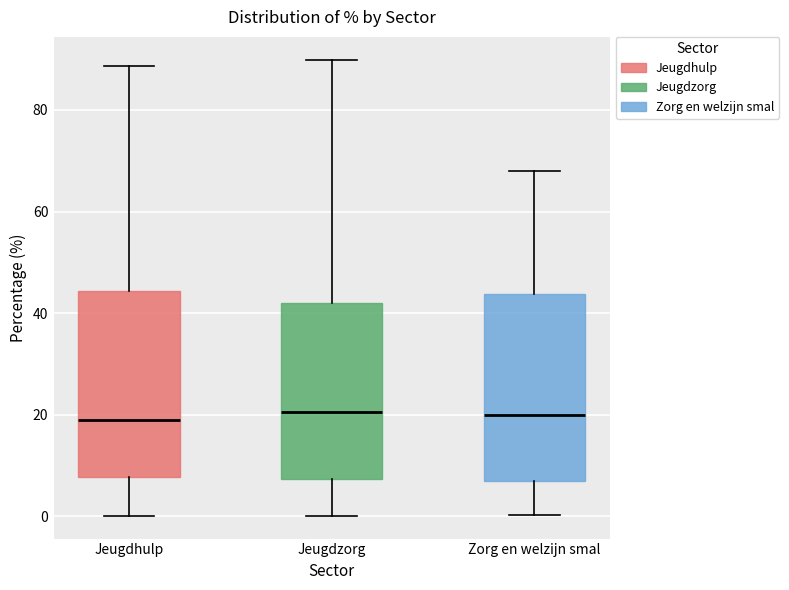

Reading left to right, read every box against the y-axis: the position of its median line, the range the box covers, and the ends of its whiskers. The values are not printed on the chart, so give them approximately, as read against the axis.

Jeugdhulp: median 18, box 8 to 44, whiskers 0 to 88
Jeugdzorg: median 20, box 8 to 42, whiskers 0 to 90
Zorg en welzijn smal: median 20, box 6 to 44, whiskers 0 to 68